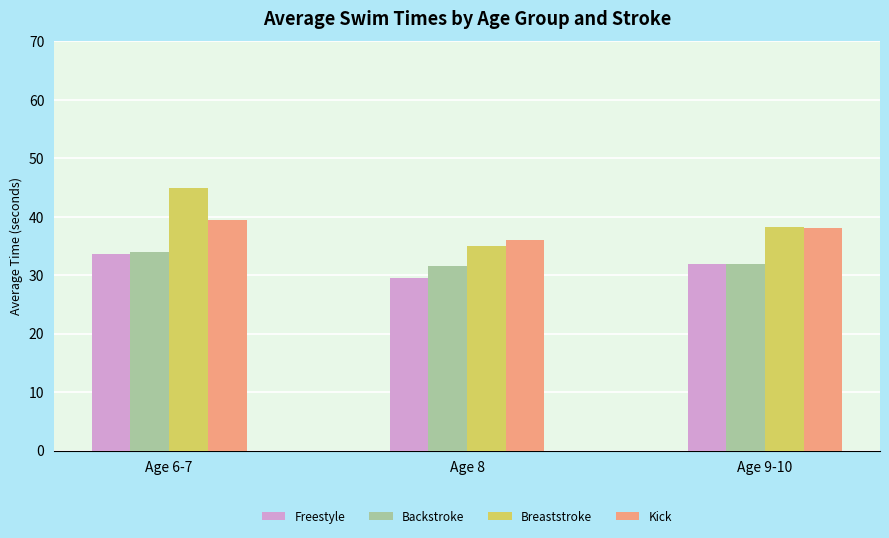

How many categories are shown in the chart?

3